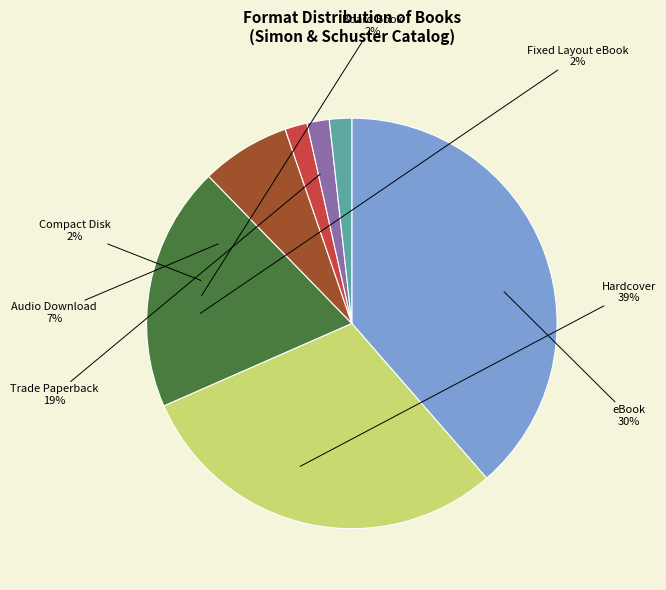

Rank the categories by value from lowest to highest.

Compact Disk, Board Book, Fixed Layout eBook, Audio Download, Trade Paperback, eBook, Hardcover